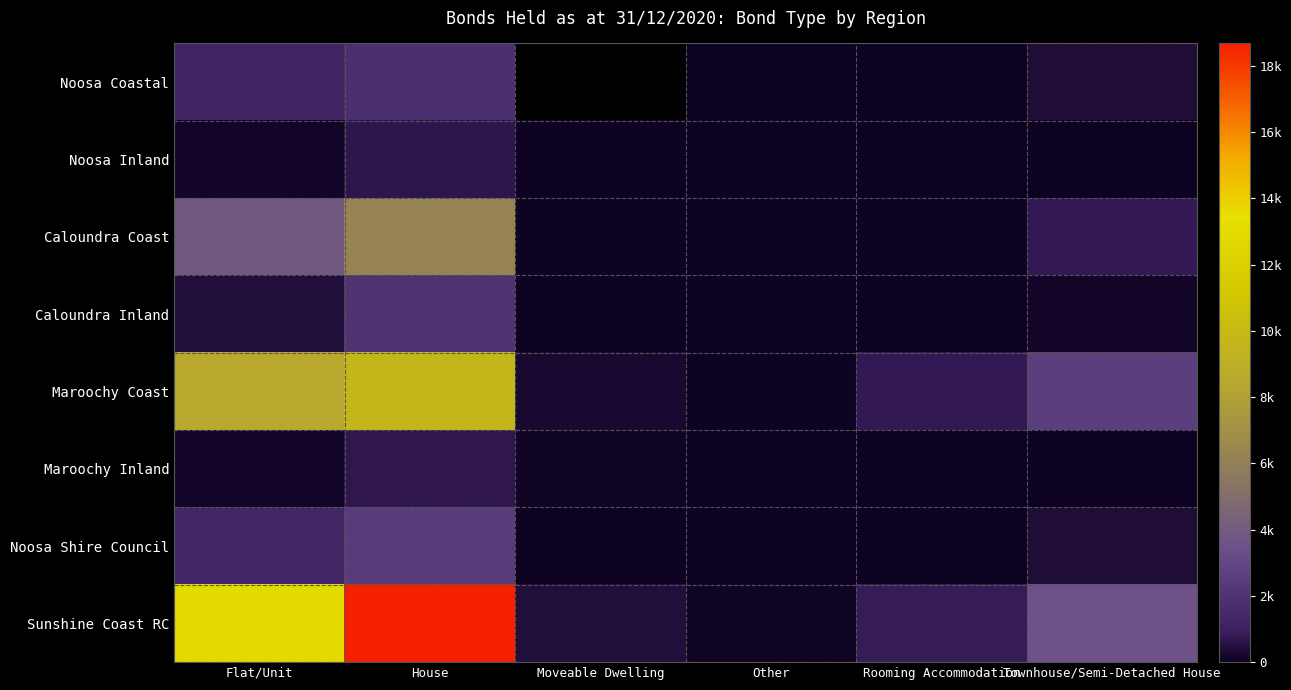

What is the difference between the highest and lowest values at Townhouse/Semi-Detached House?

3509.0